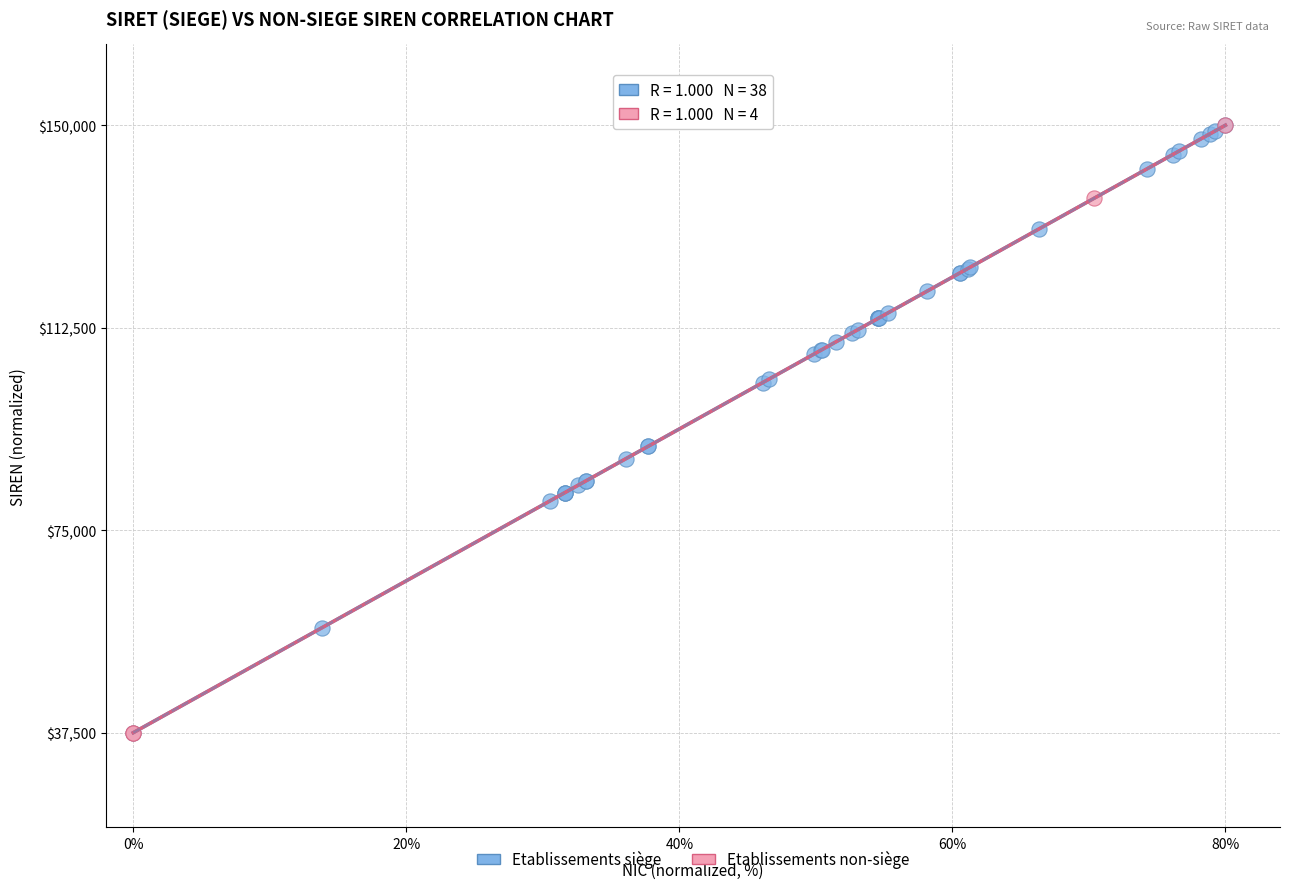

What are all the series names shown in the legend?

Etablissements siège, Etablissements non-siège